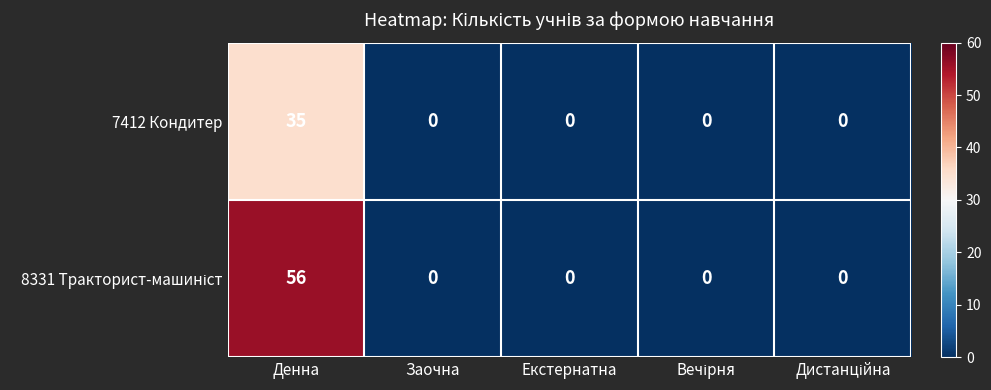

The value of 7412 Кондитер at Заочна is -16. True or false?

False